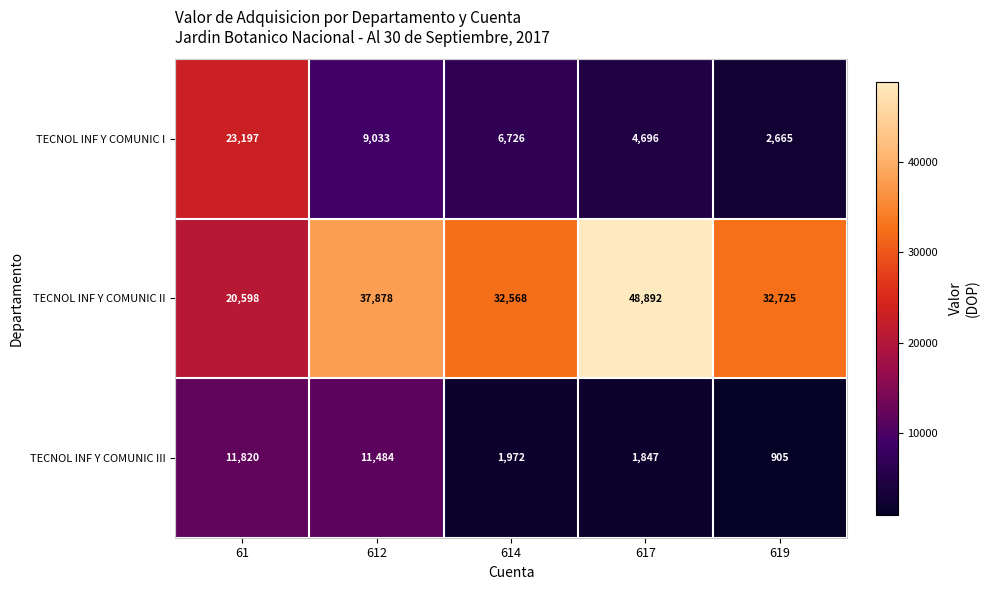

Is it true that TECNOL INF Y COMUNIC I equals 6726 at 614?

True